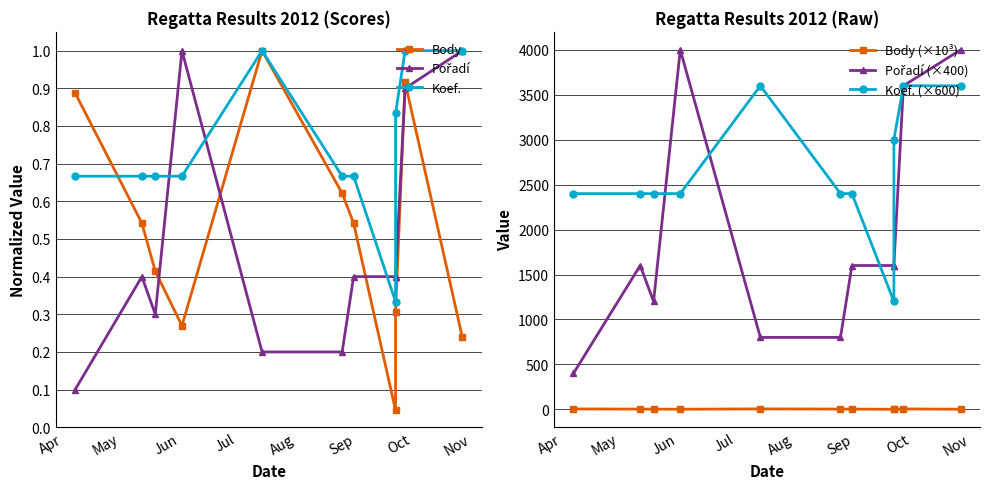

At which category does Pořadí reach its first local valley?

Jun